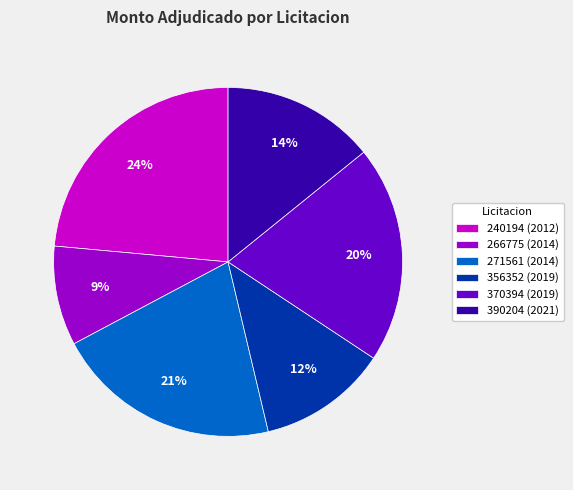

Do 390204 (2021) and 271561 (2014) together represent more than half of the pie?

No